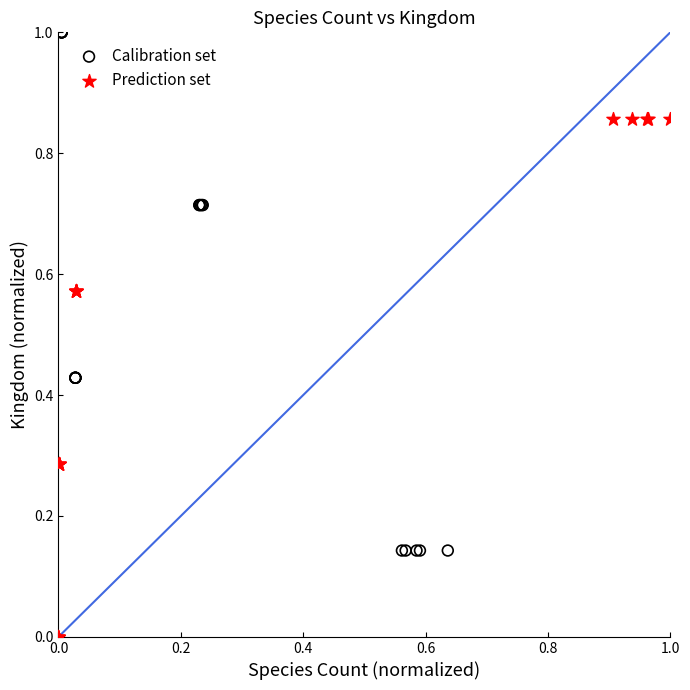

Which series reaches the maximum Y coordinate?

Calibration set